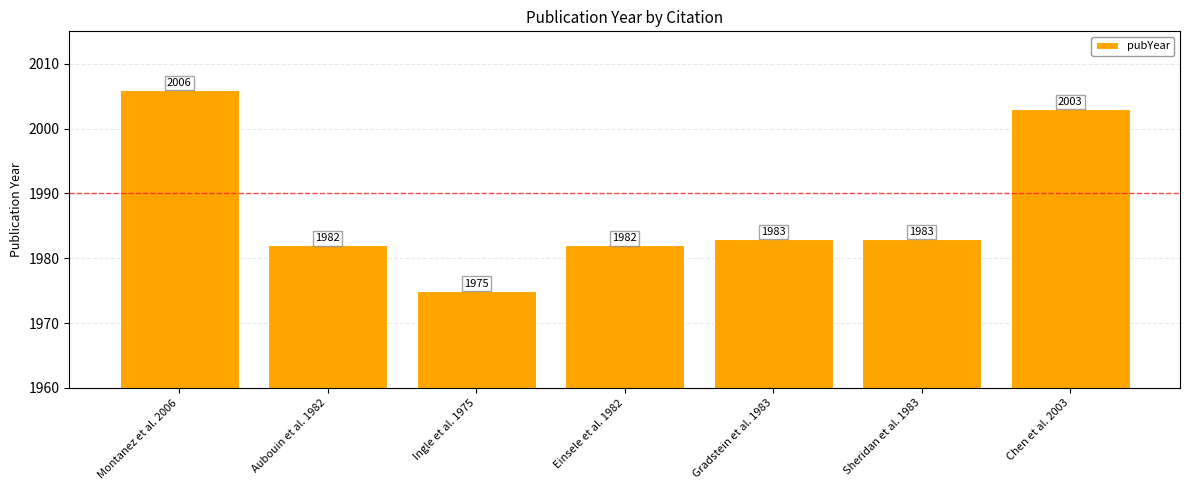

Reading left to right, transcribe all the data shown in this chart.

2006	1982	1975	1982	1983	1983	2003